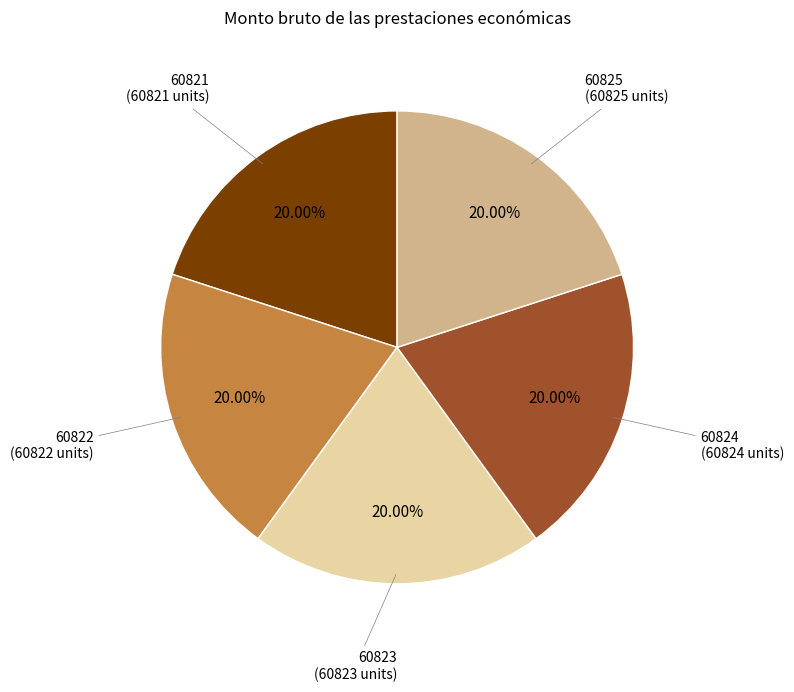

Does any single category account for the majority?

No